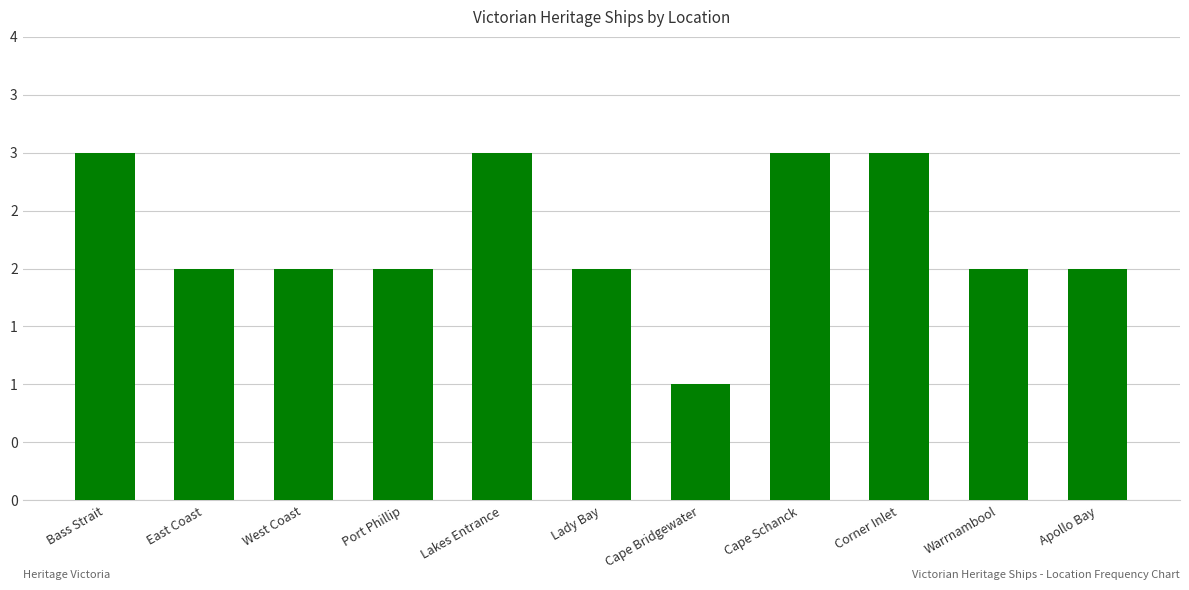

What is the minimum value shown in the chart?

1